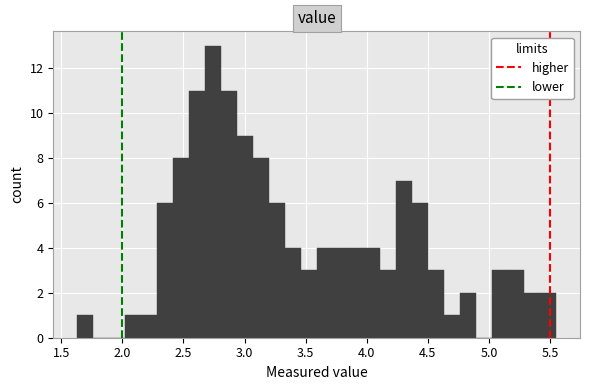

Read against the x-axis, roughly where is the centre of the tallest bar?

2.75